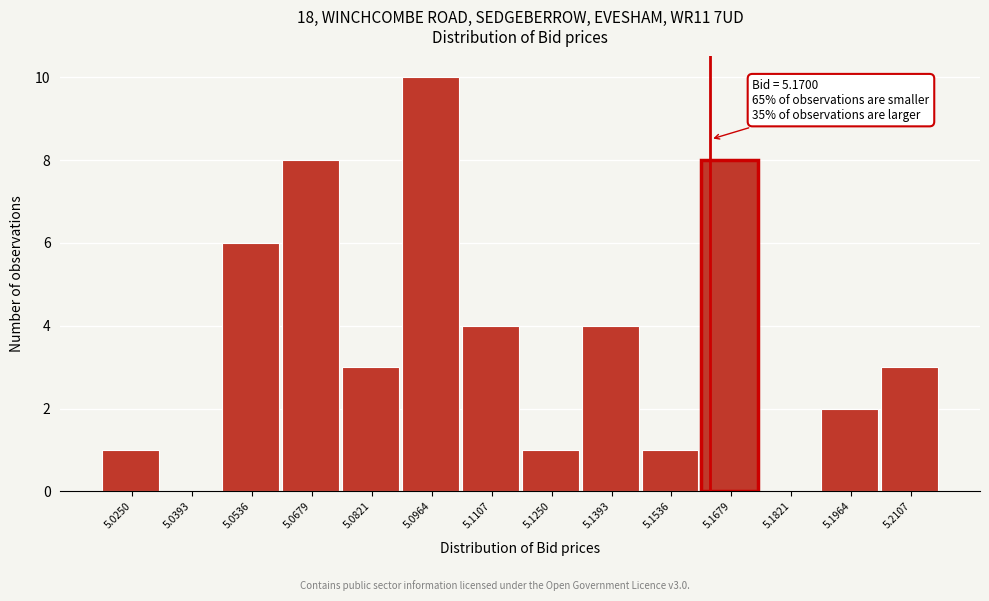

Reading right to left, extract all data points from this chart.

5.2107=3	5.1964=2	5.1821=0	5.1679=8	5.1536=1	5.1393=4	5.1250=1	5.1107=4	5.0964=10	5.0821=3	5.0679=8	5.0536=6	5.0393=0	5.0250=1